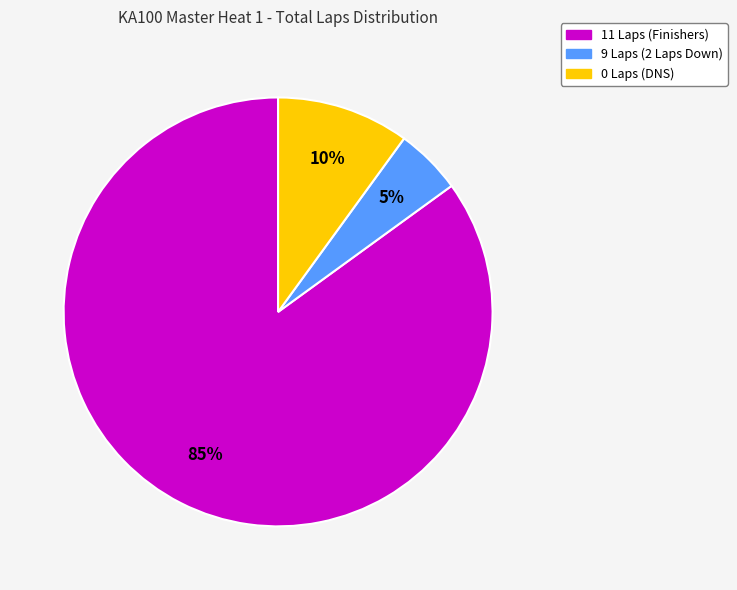

Is it true that 9 Laps (2 Laps Down) is 5% of the pie?

True